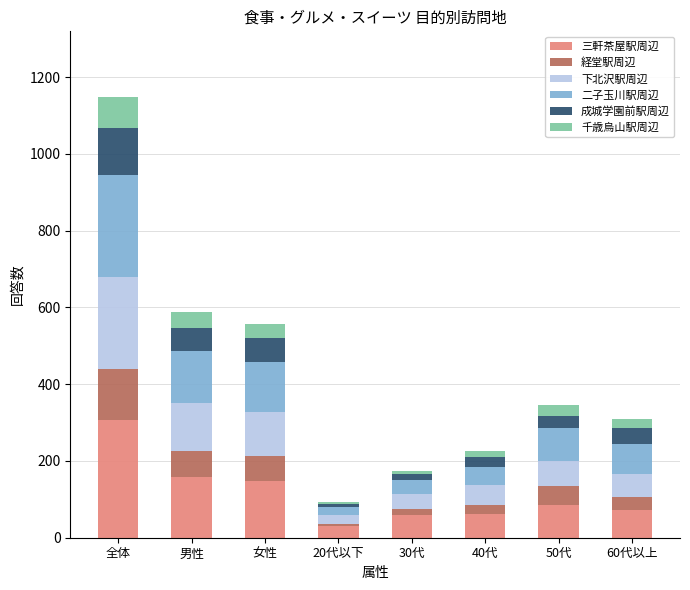

At which label does 三軒茶屋駅周辺 reach its minimum?

20代以下